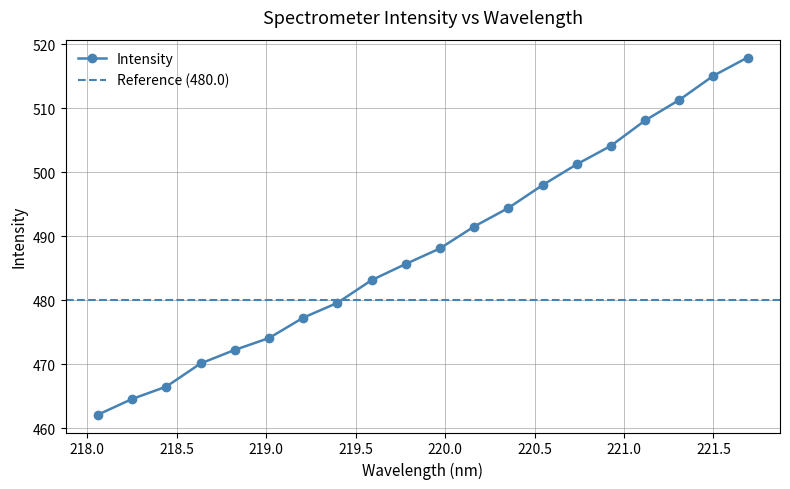

What is the average value?

488.2